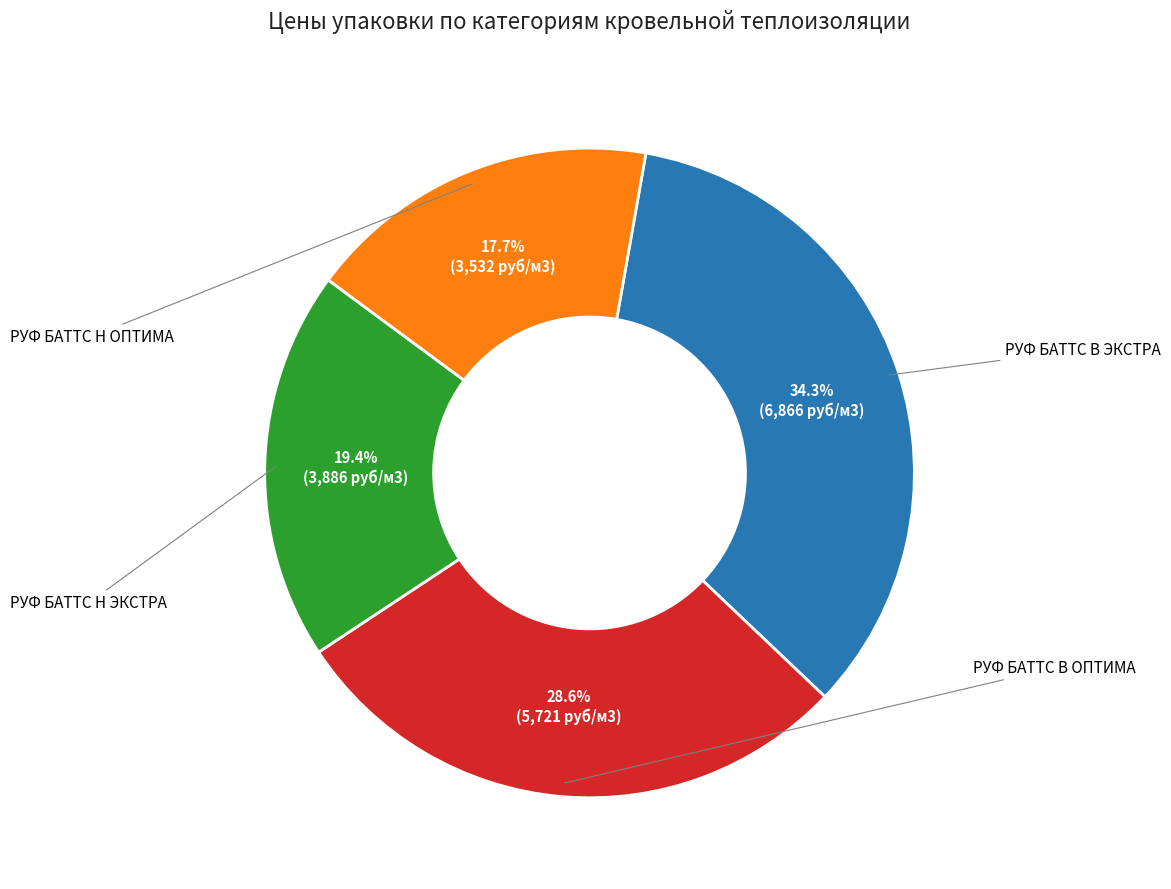

Count the number of slices in the pie.

4